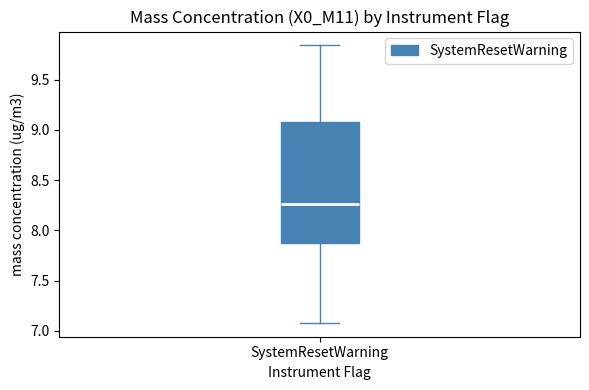

Where does the upper whisker of the box for SystemResetWarning end on the y-axis? The values are not printed on the chart, so give them approximately, as read against the axis.

9.85